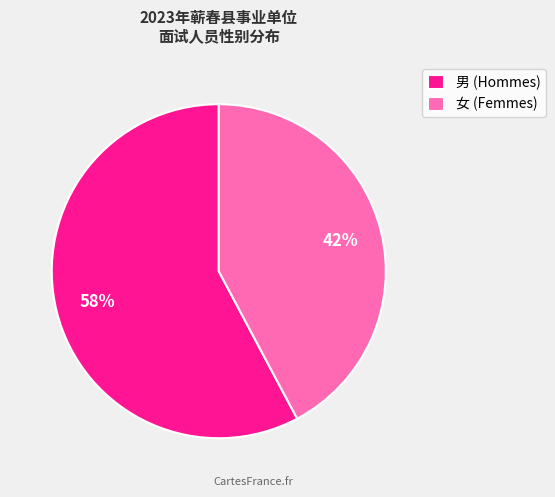

To the nearest percent, what is the combined percentage of 女 and 男?

100%